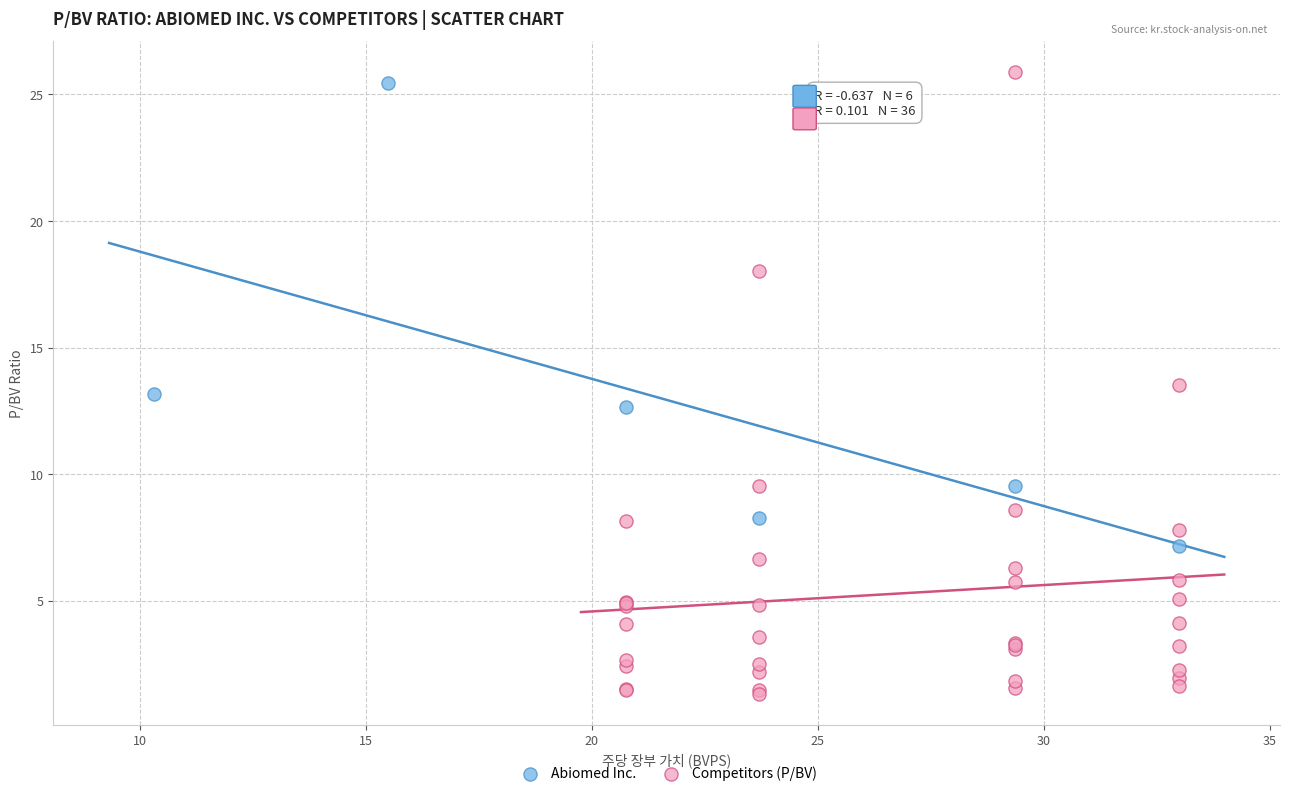

Which series has the widest spread of Y values?

Competitors (P/BV)